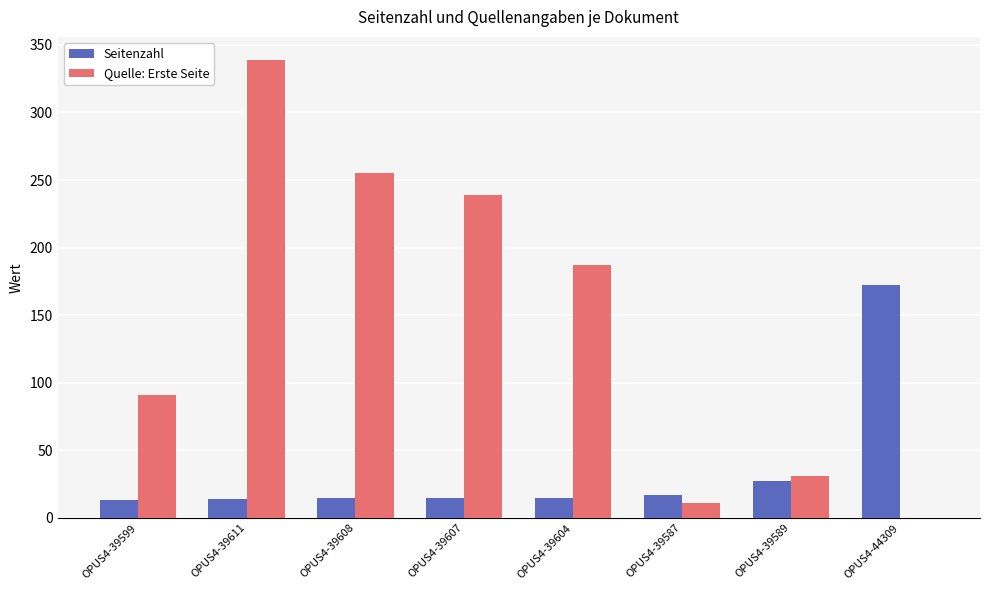

Is the value of Seitenzahl at OPUS4-39611 greater than the value of Quelle: Erste Seite at OPUS4-39599?

No